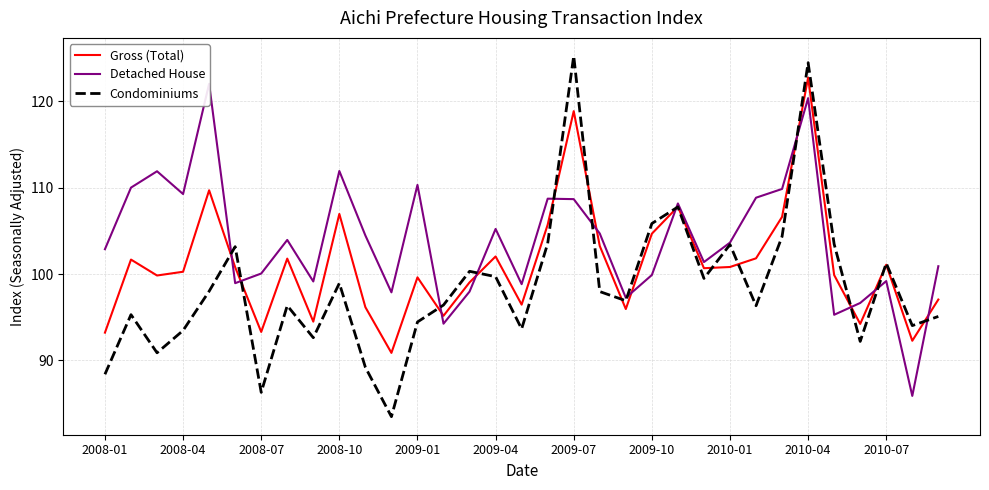

True or false: Condominiums has a value of 40.0 at 2009-10.

False